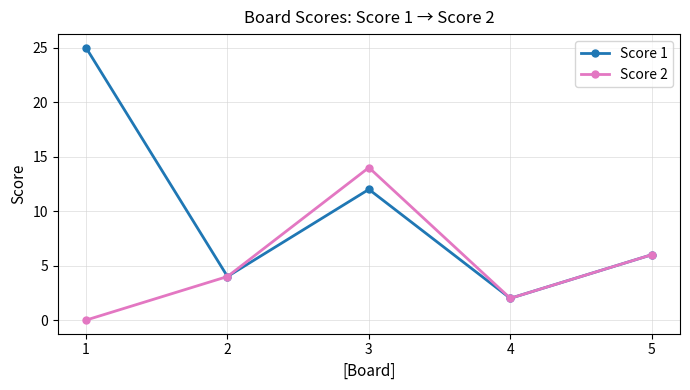

At which category is the sum across all series the highest?

3